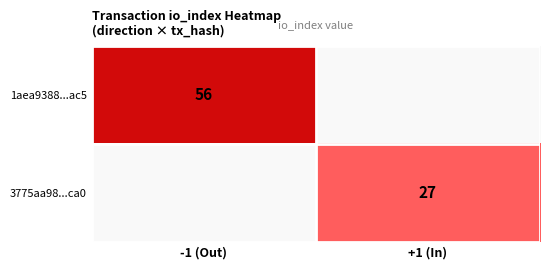

The 1aea9388...ac5 series shows 56 at -1 (Out). True or false?

True